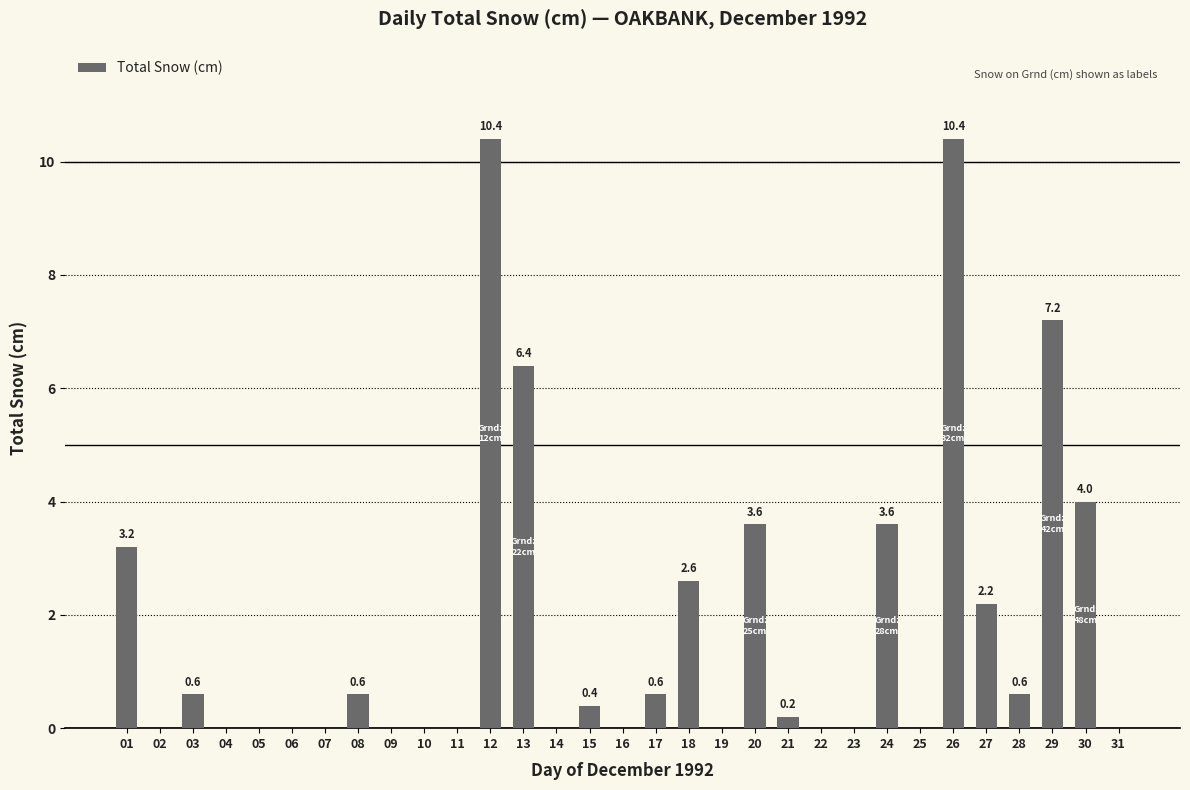

Reading right to left, extract all data points from this chart.

0.0	4.0	7.2	0.6	2.2	10.4	0.0	3.6	0.0	0.0	0.2	3.6	0.0	2.6	0.6	0.0	0.4	0.0	6.4	10.4	0.0	0.0	0.0	0.6	0.0	0.0	0.0	0.0	0.6	0.0	3.2